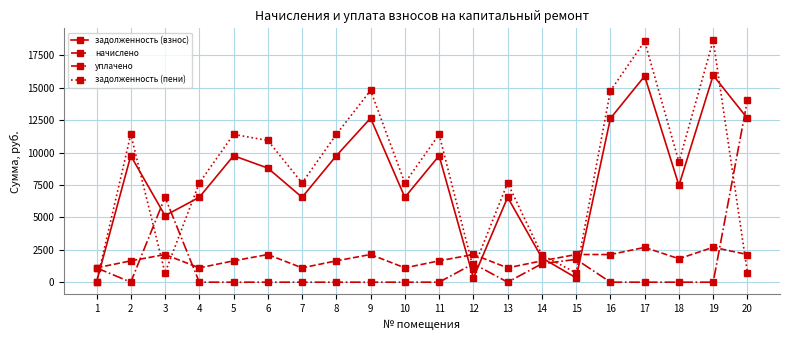

What is the value of the начислено point at the 14th from the left?

1645.9